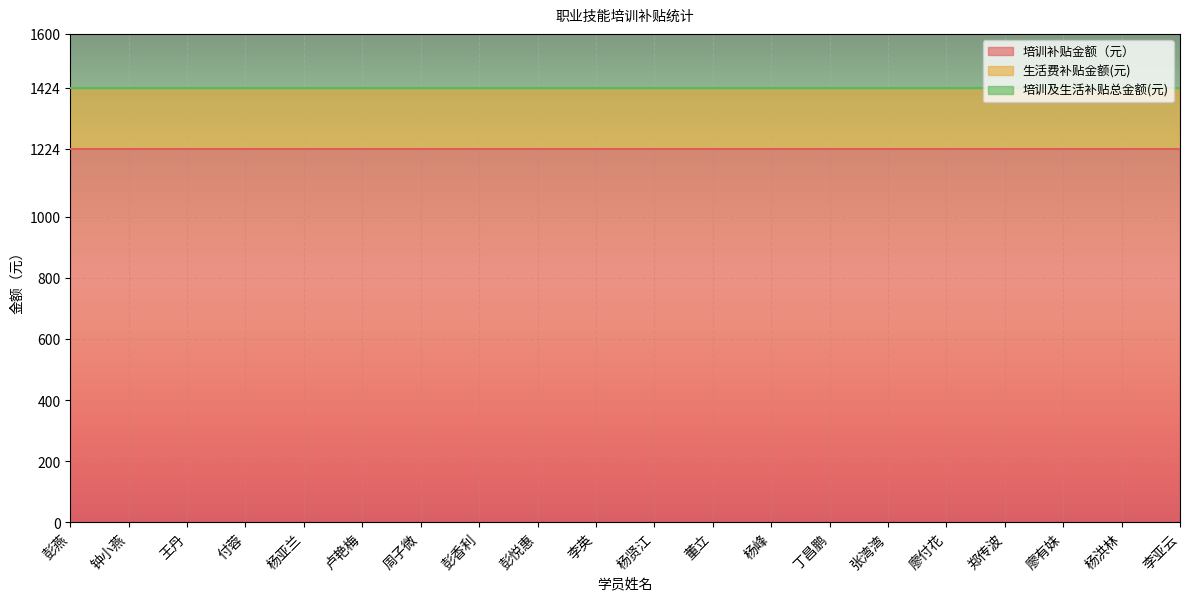

True or false: 生活费补贴金额(元) and 培训及生活补贴总金额(元) cross at least once.

False